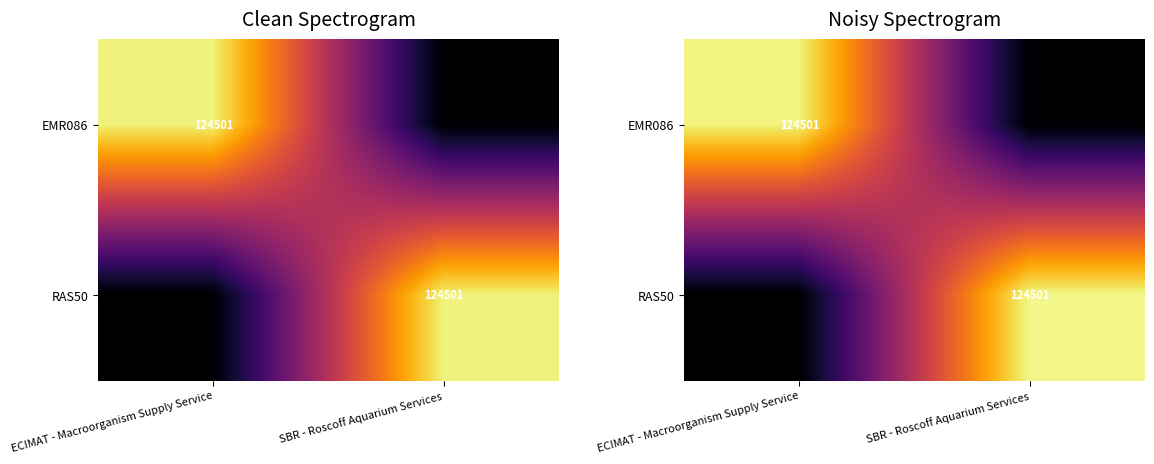

Rank the categories by RAS50 value from lowest to highest.

ECIMAT - Macroorganism Supply Service, SBR - Roscoff Aquarium Services